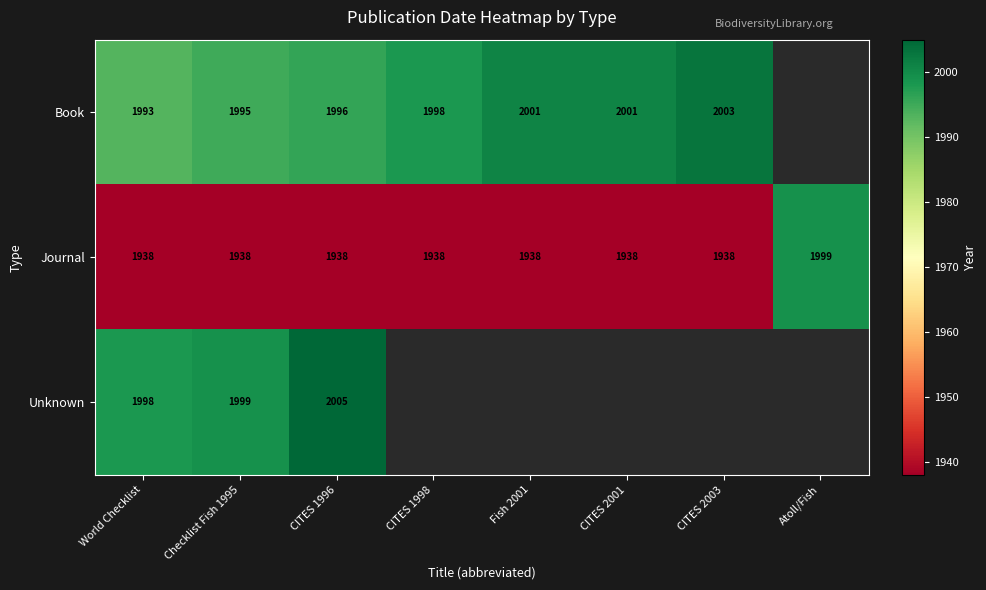

What is the approximate value of Journal at Checklist Fish 1995, to the nearest 10?

1940